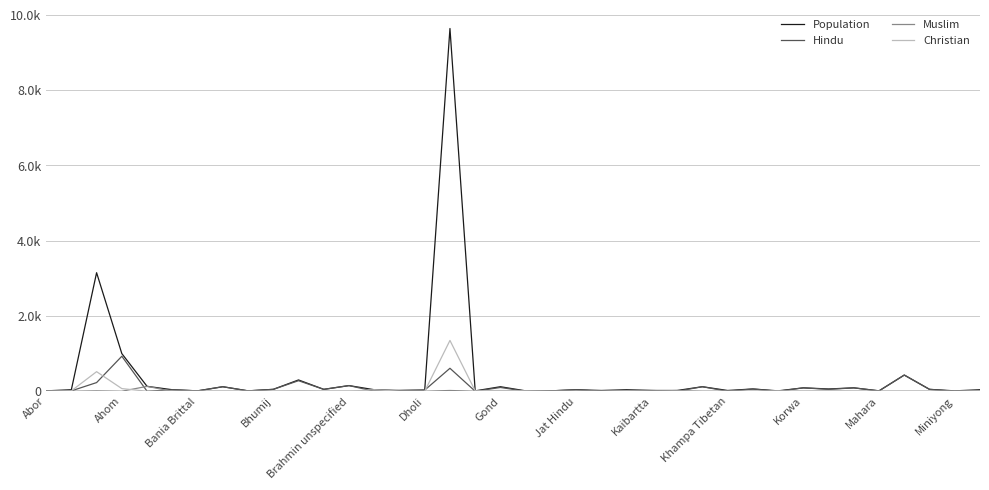

What is the difference between the maximum and minimum values in the Christian series?

1350